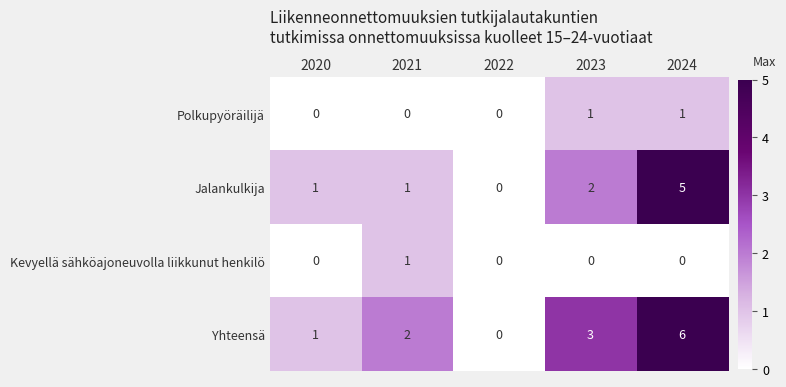

At which label does Jalankulkija reach its minimum?

2022